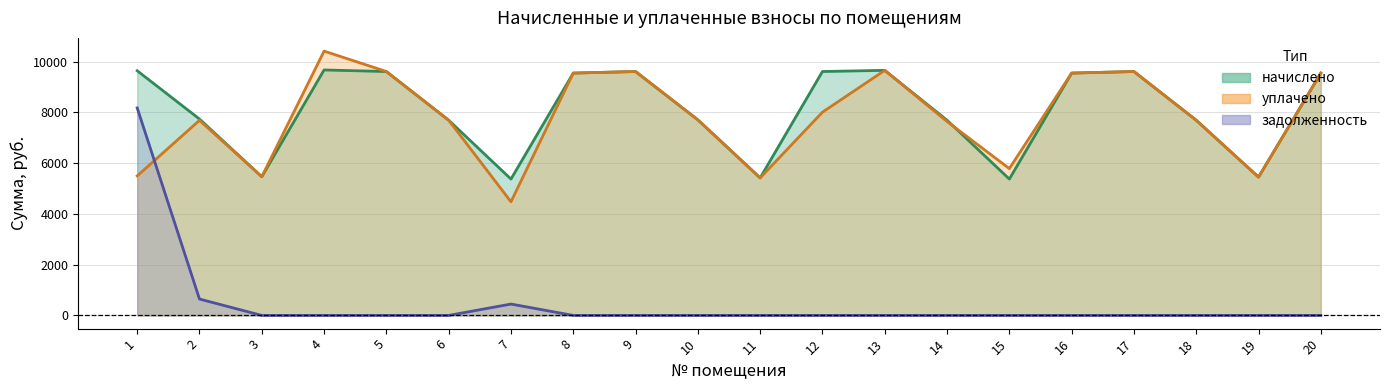

What is the sum of all уплачено values?

156151.8